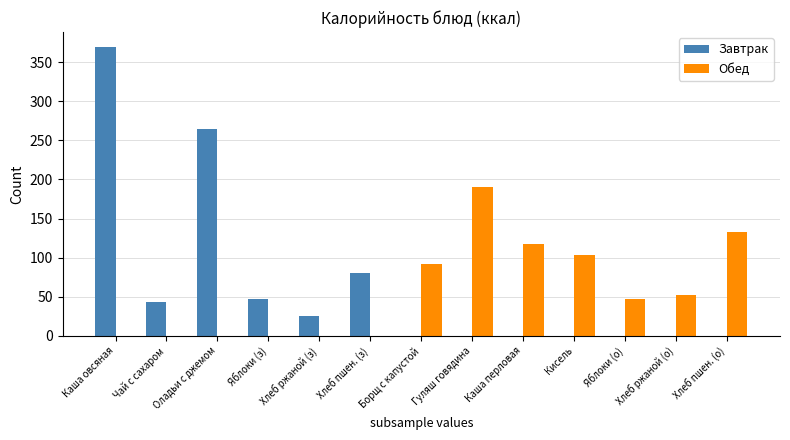

What is the total value across all series at Хлеб ржаной (з)?

26